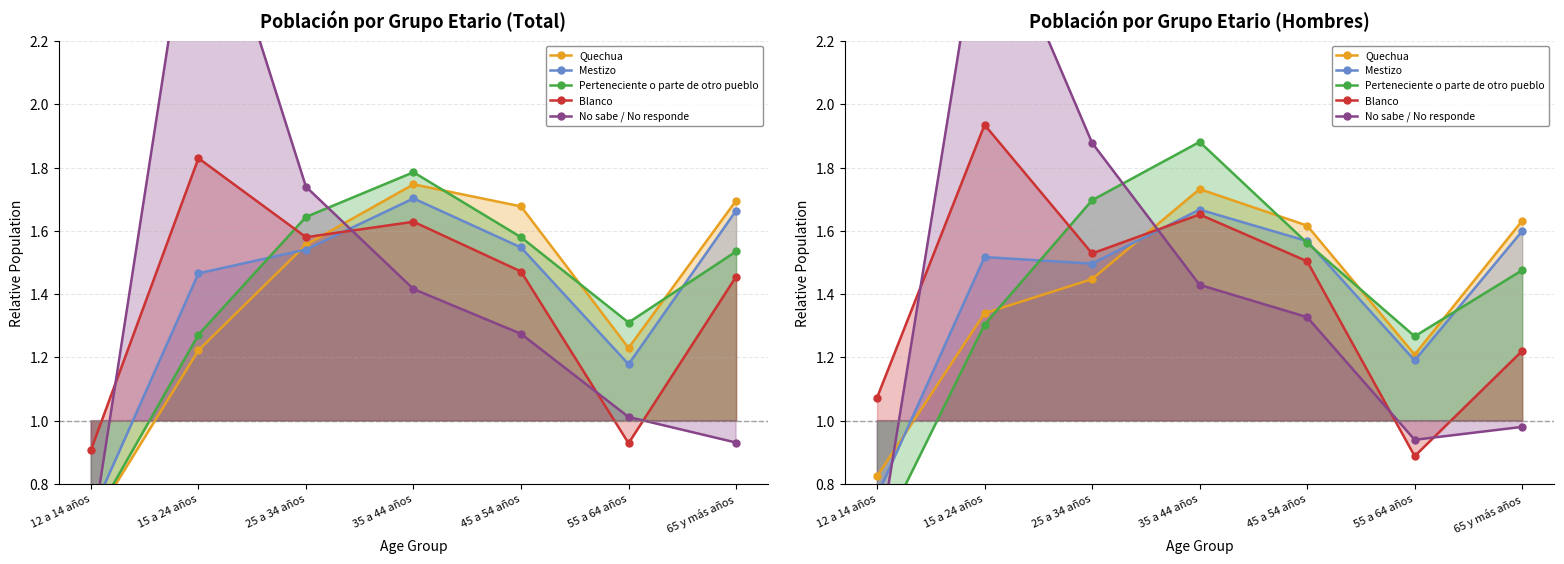

What is the label of the 2nd point from the left?

15 a 24 años